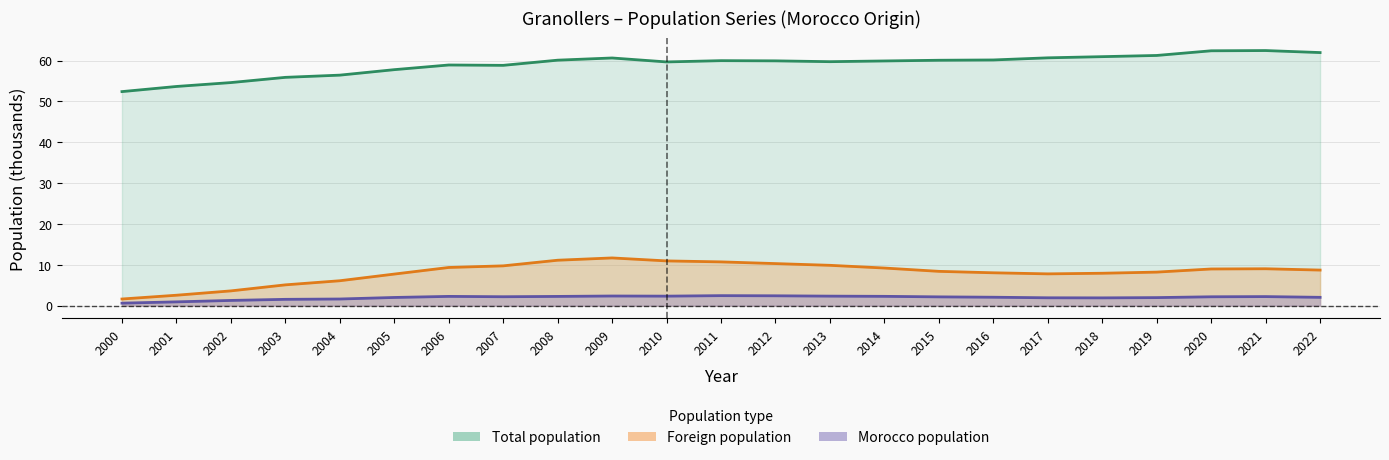

What is the difference between the maximum and minimum values in the Foreign population series?

10.1